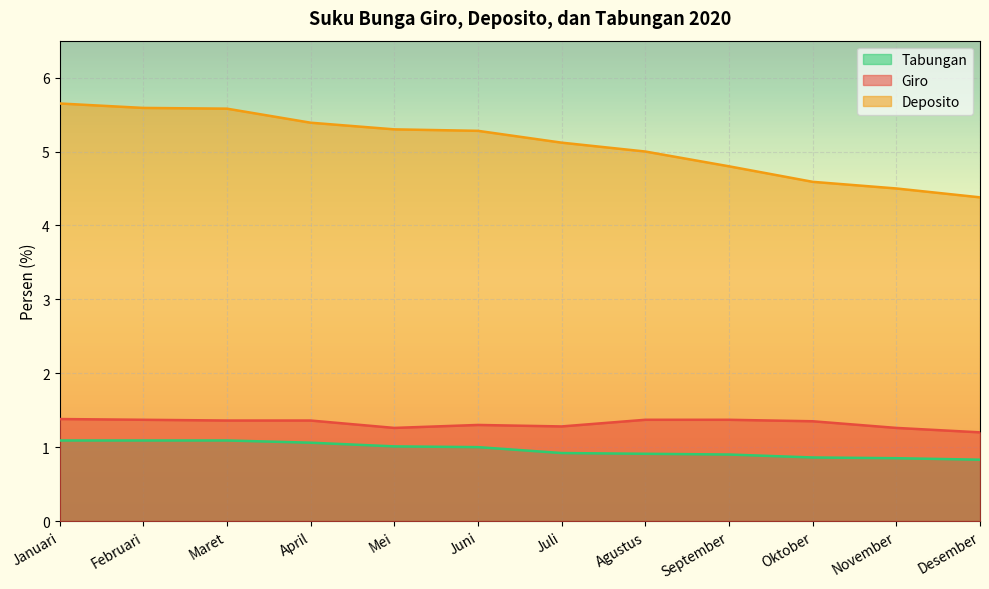

Which category has the lowest value in the Giro series?

Desember